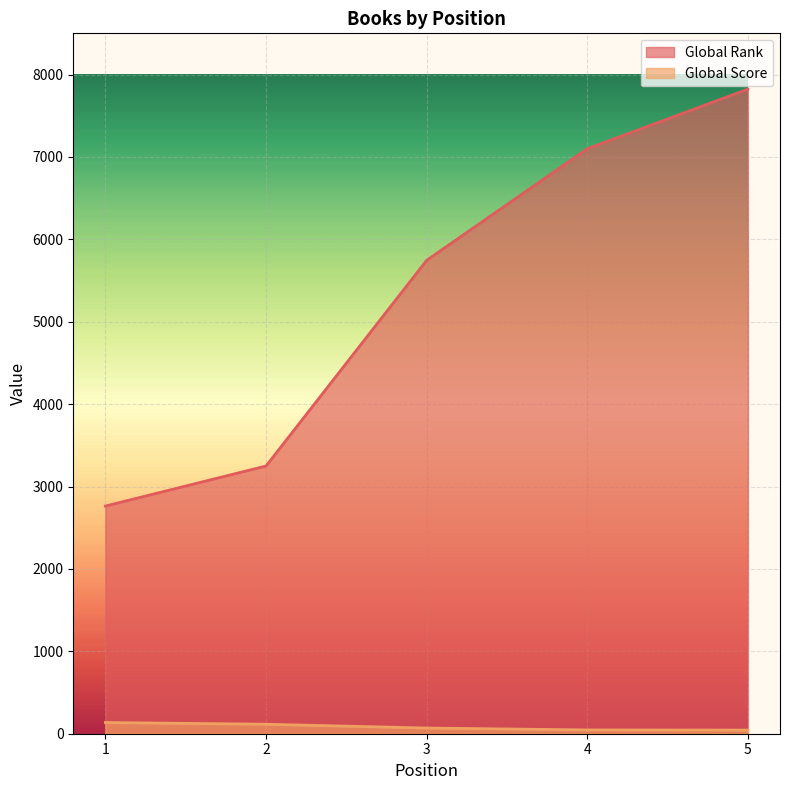

At how many categories does at least one series exceed 1450?

5